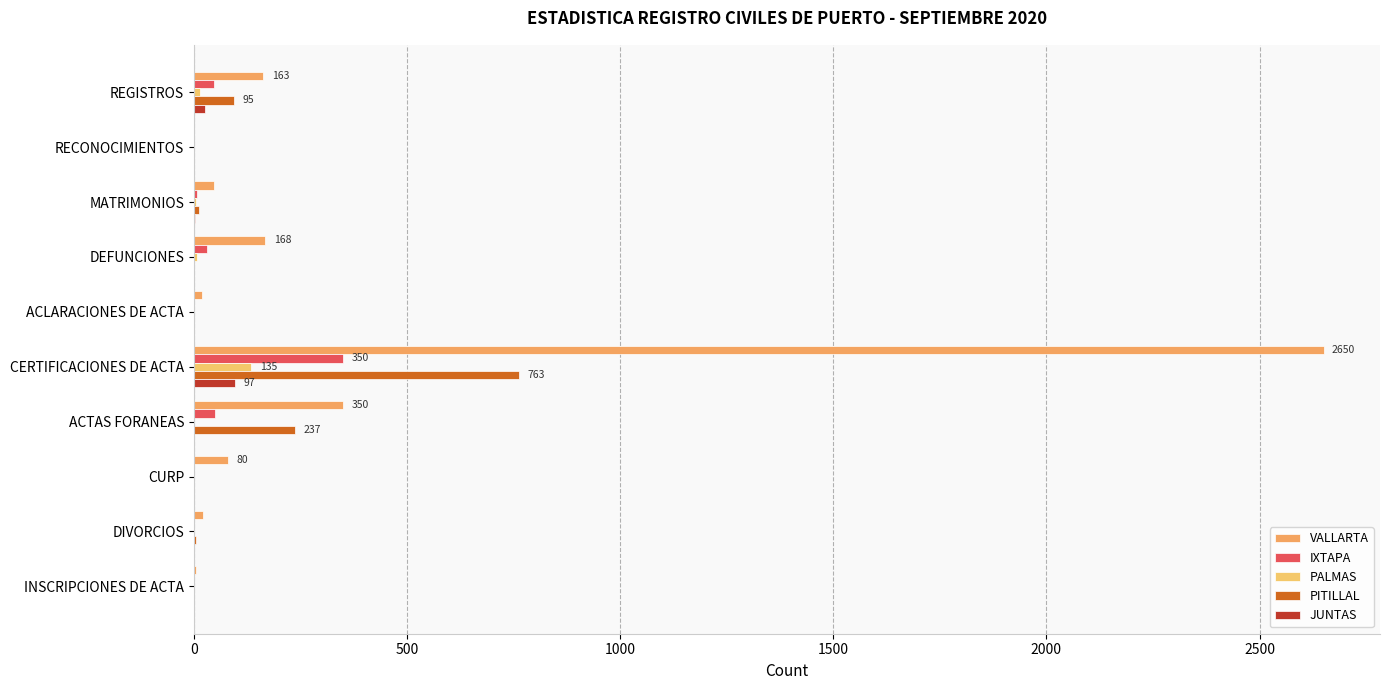

How many data points does each series have?

10